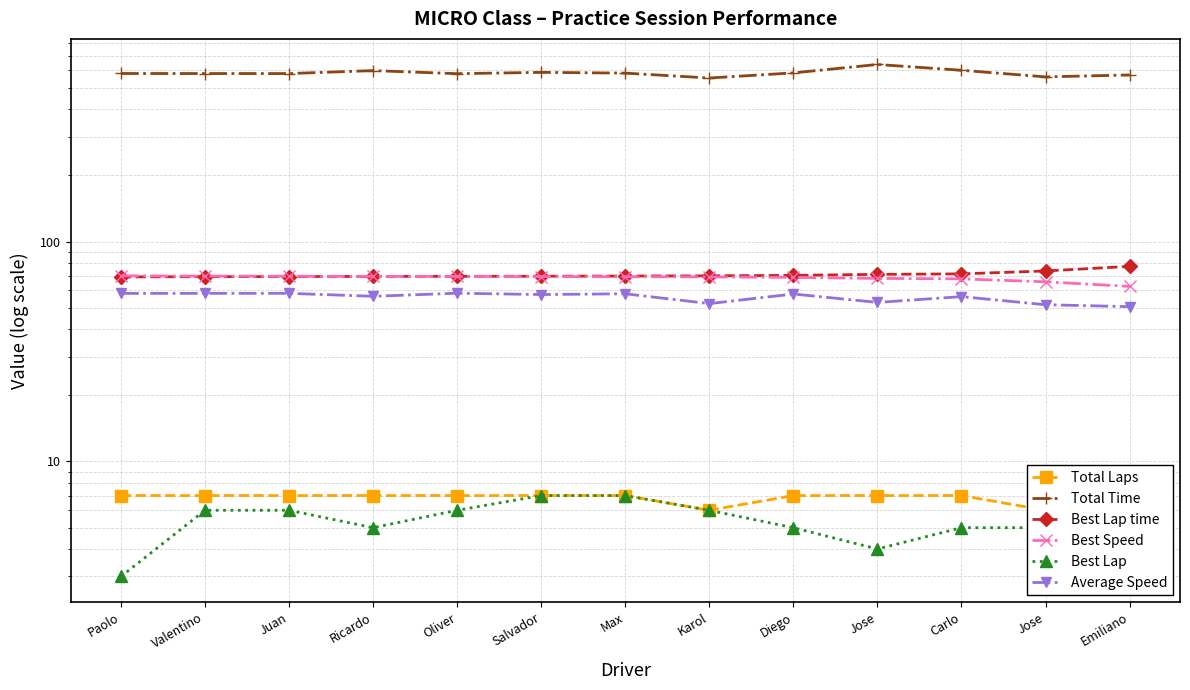

True or false: Average Speed and Total Time intersect in this chart.

False